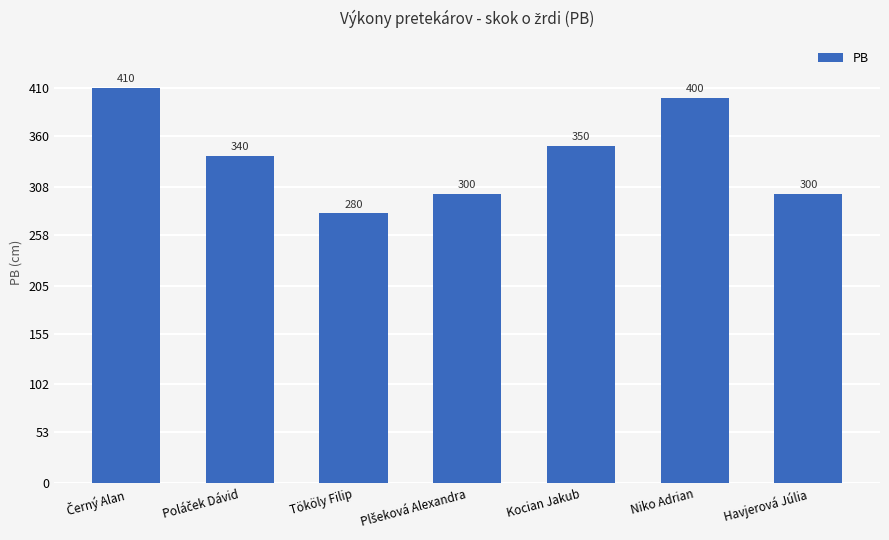

Reading left to right, list all the values displayed in this chart.

410	340	280	300	350	400	300